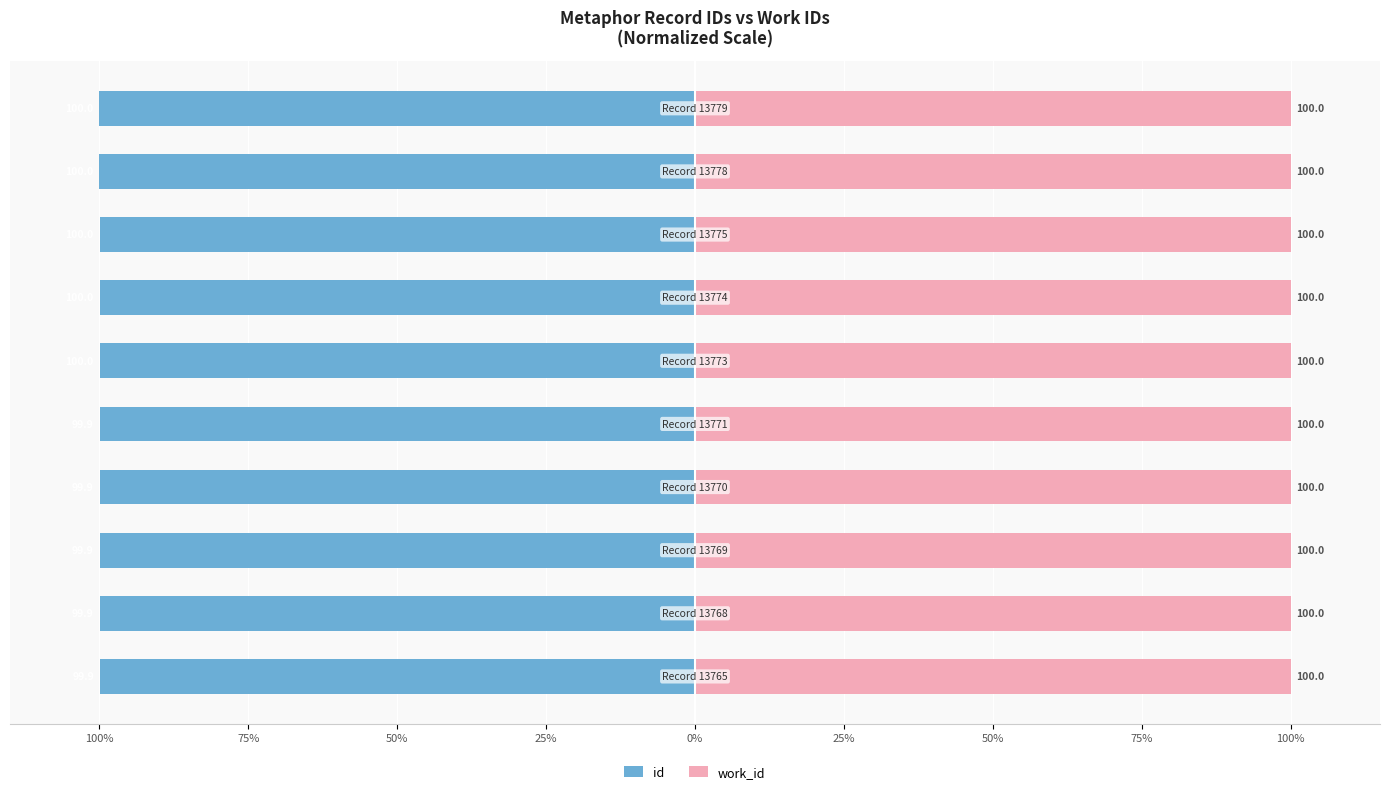

How many bars are there in each group?

2